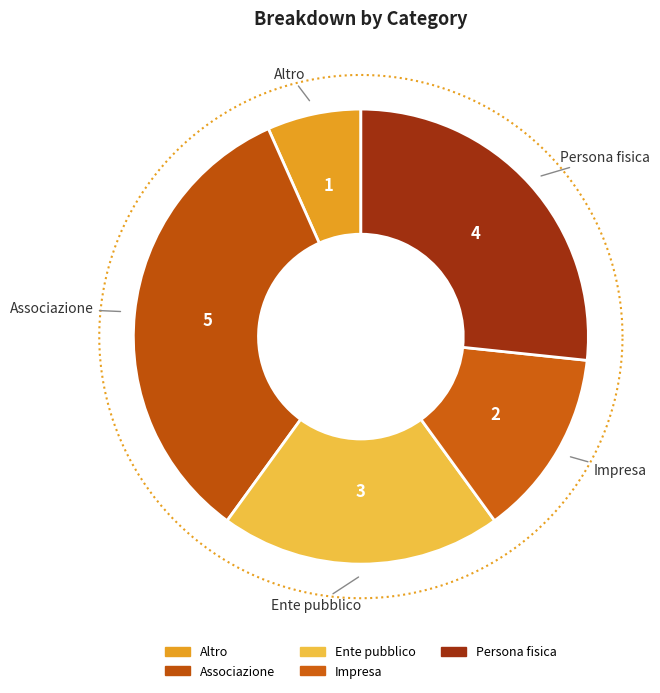

Which slice is the largest?

Associazione